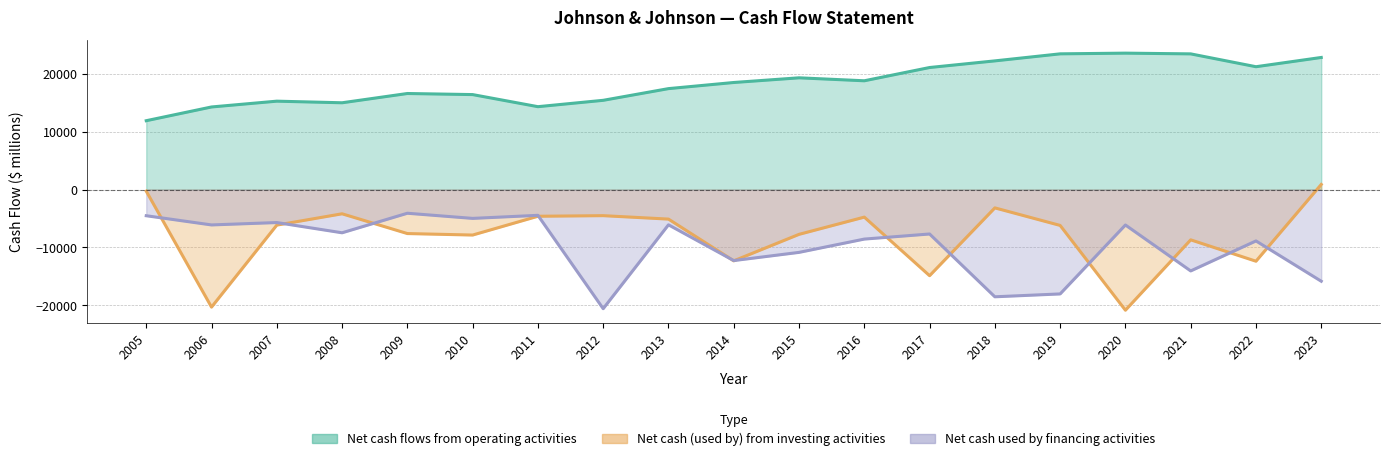

Rank the categories by Net cash flows from operating activities value from lowest to highest.

2005, 2006, 2011, 2008, 2007, 2012, 2010, 2009, 2013, 2014, 2016, 2015, 2017, 2022, 2018, 2023, 2021, 2019, 2020